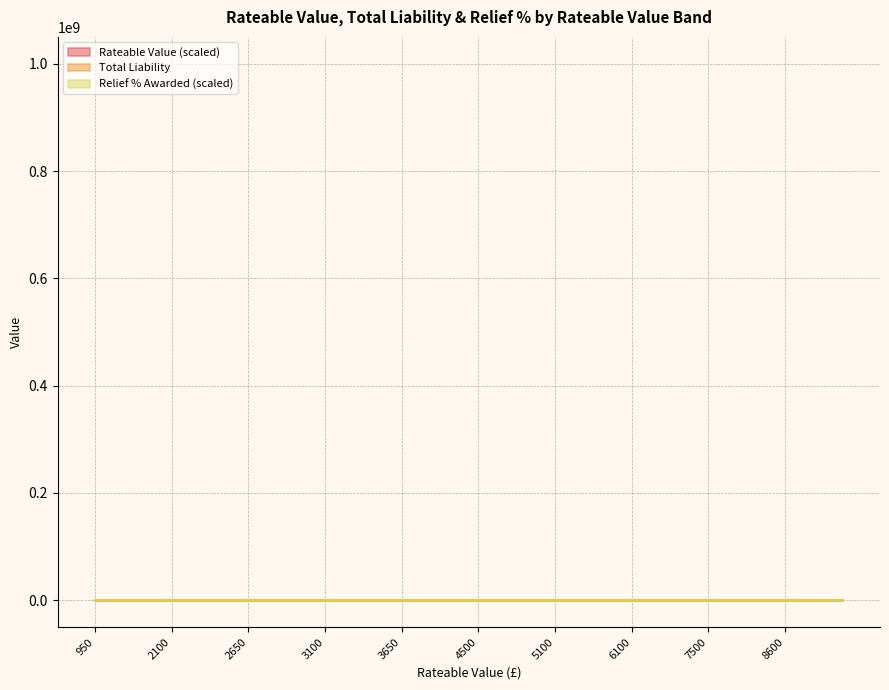

Where is Rateable Value nearest to the value 270?

4900